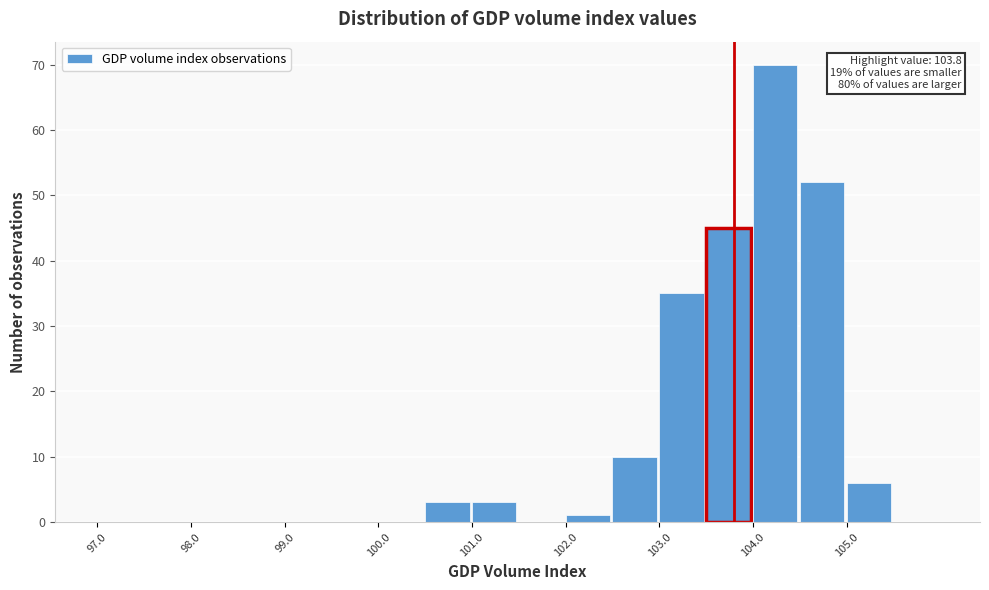

Over which range of the x-axis is the bar tallest?

104.0 to 104.5